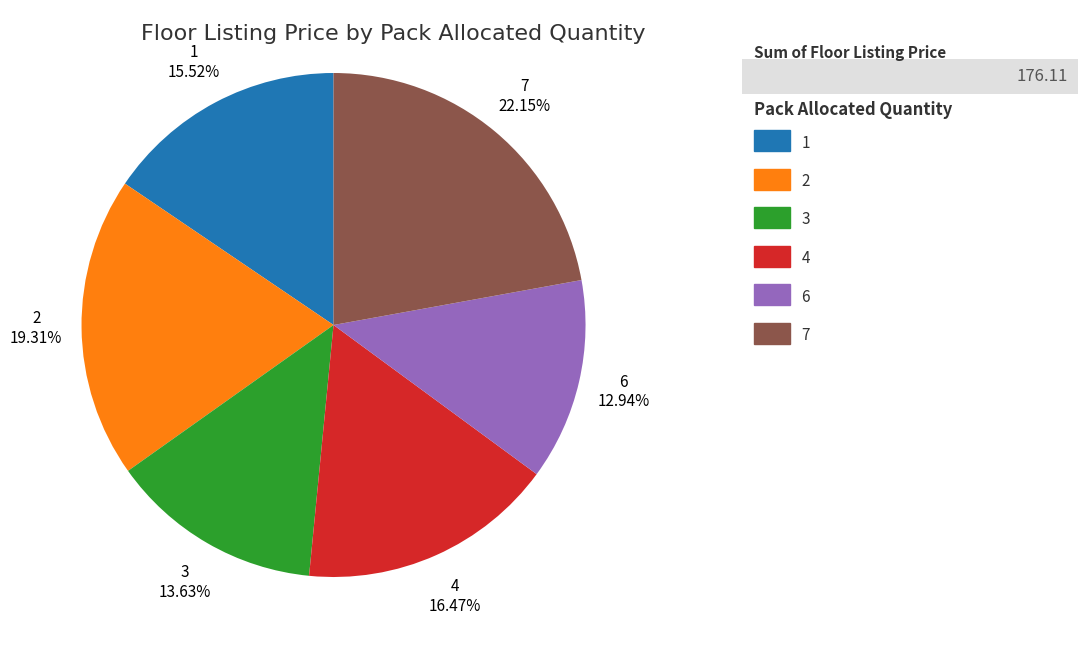

Rank the categories by value from lowest to highest.

6, 3, 1, 4, 2, 7